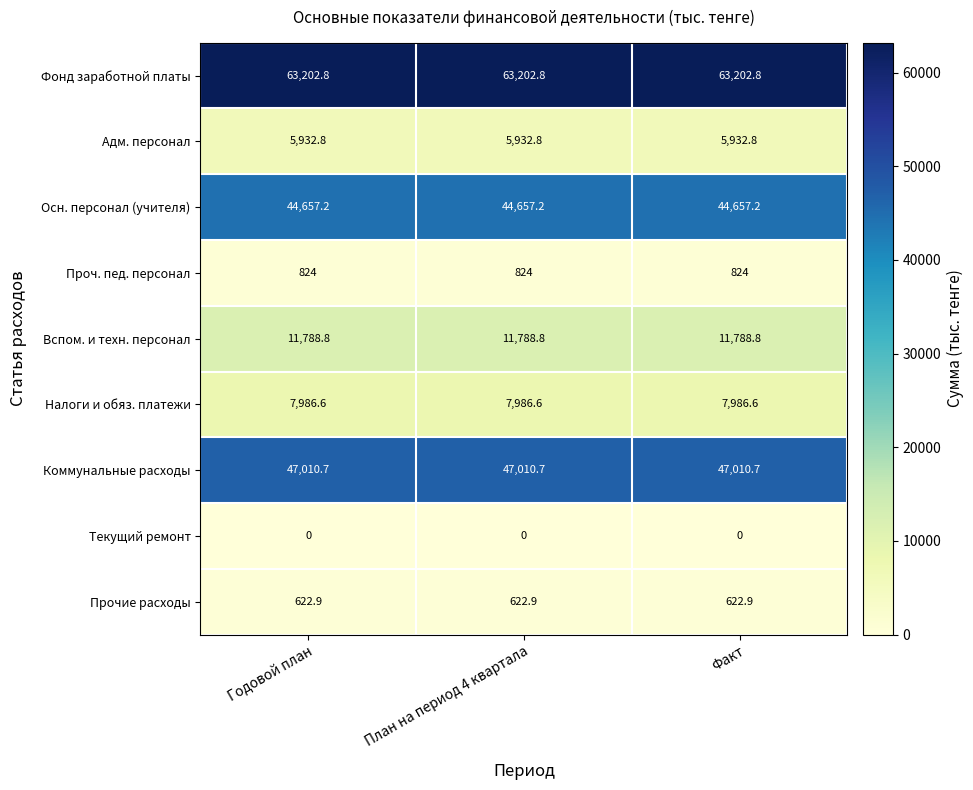

What is the difference between the highest and lowest values at Годовой план?

63202.8